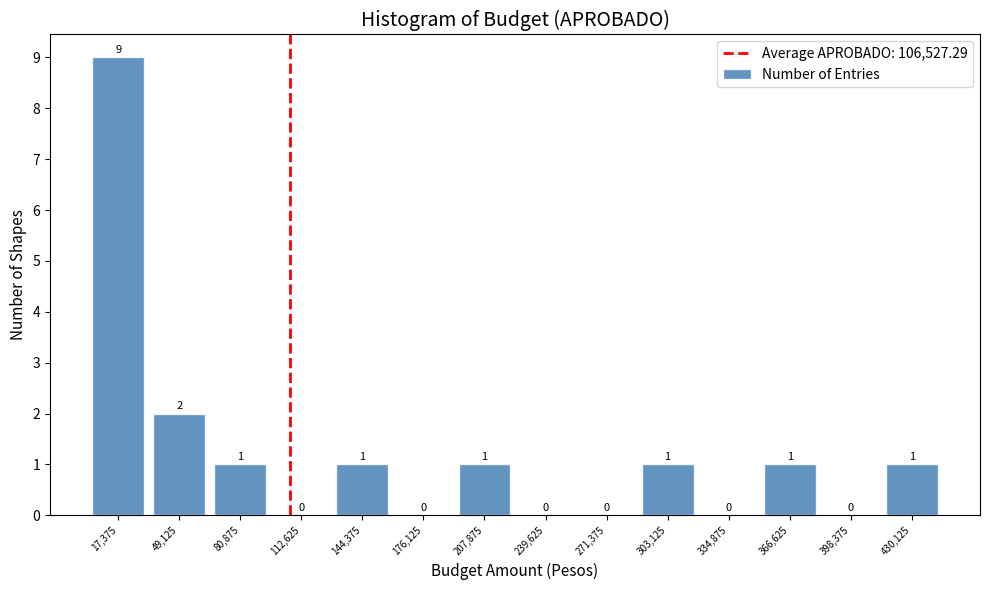

Reading left to right, transcribe this chart: for each bar, give the range it covers on the x-axis and its height. The bar edges are not printed on the chart, so give them approximately, as read against the axis.

0 to 35000: 9
35000 to 65000: 2
65000 to 95000: 1
95000 to 130000: 0
130000 to 160000: 1
160000 to 190000: 0
190000 to 225000: 1
225000 to 255000: 0
255000 to 285000: 0
285000 to 320000: 1
320000 to 350000: 0
350000 to 385000: 1
385000 to 415000: 0
415000 to 445000: 1